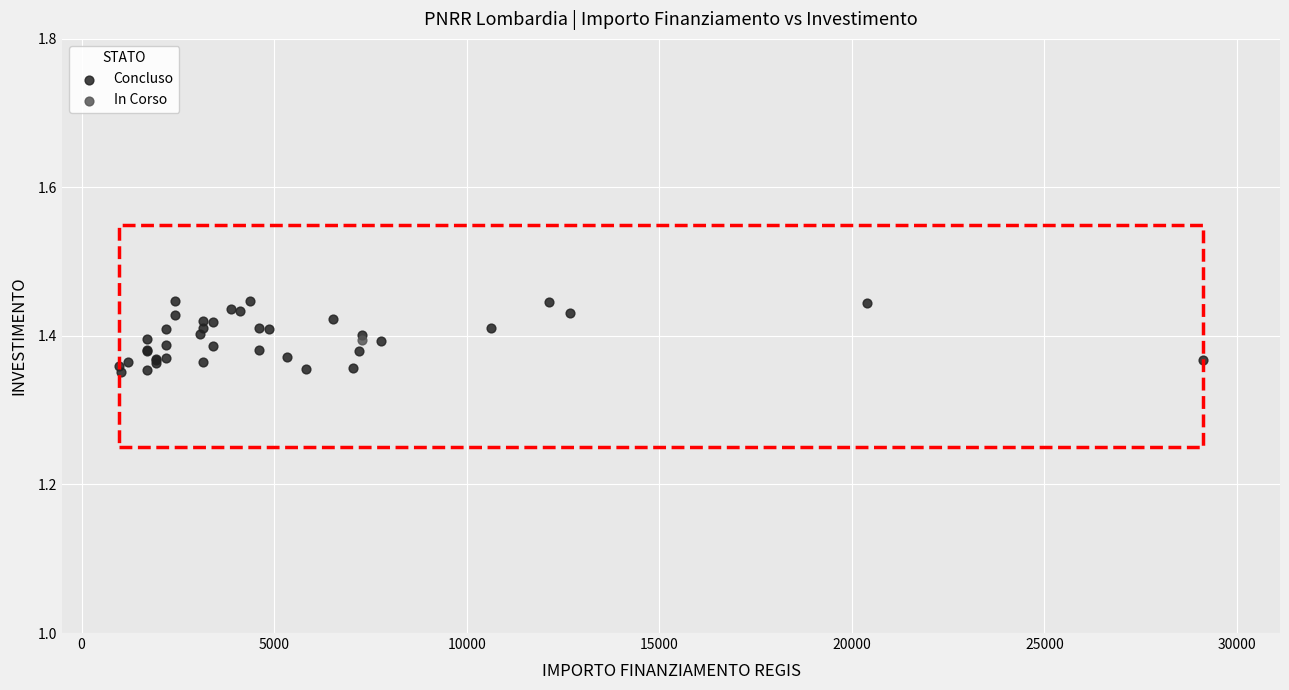

What are all the series names shown in the legend?

Concluso, In Corso